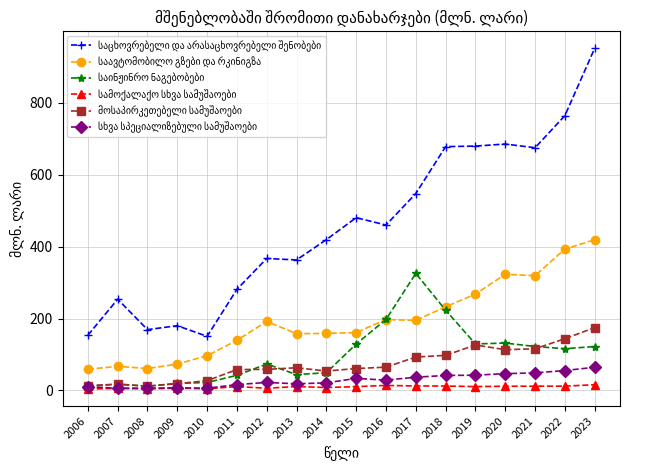

At which category is the sum across all series the highest?

2023